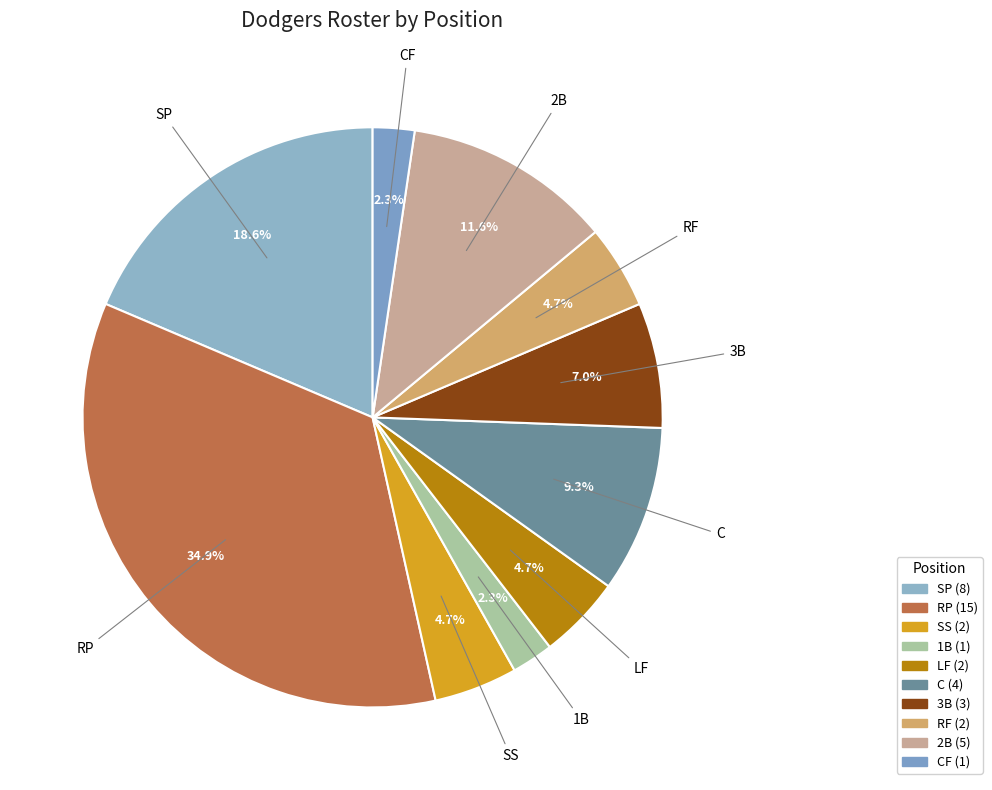

Is there any slice that represents more than half of the pie?

No